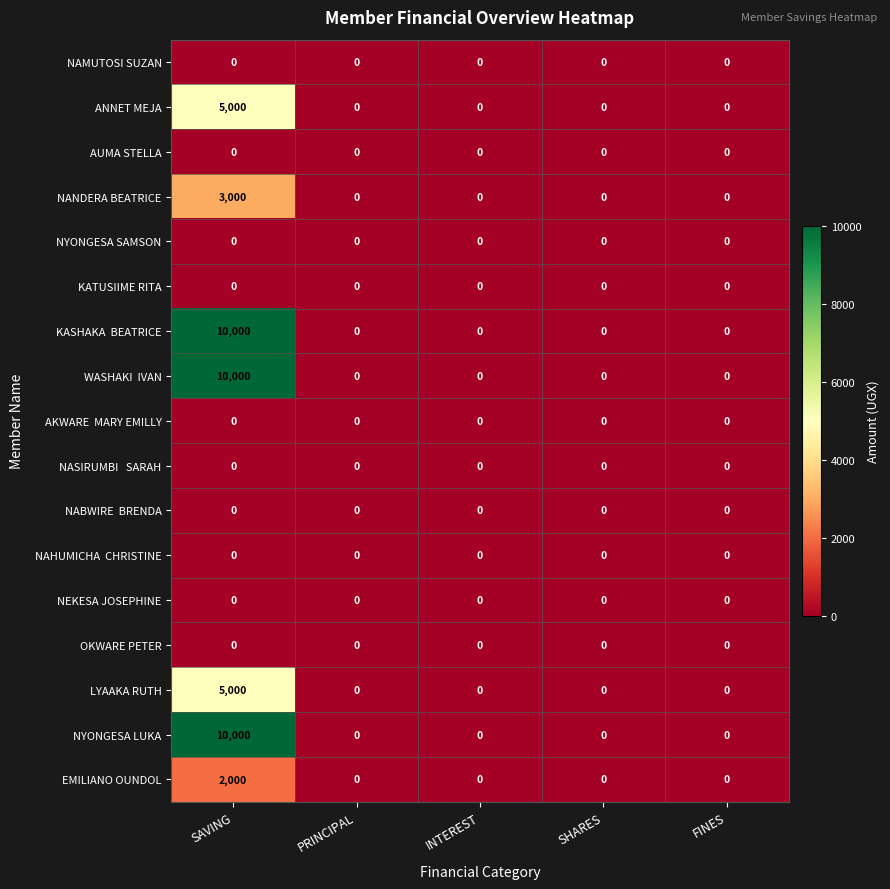

At how many categories does at least one series exceed 5846?

1